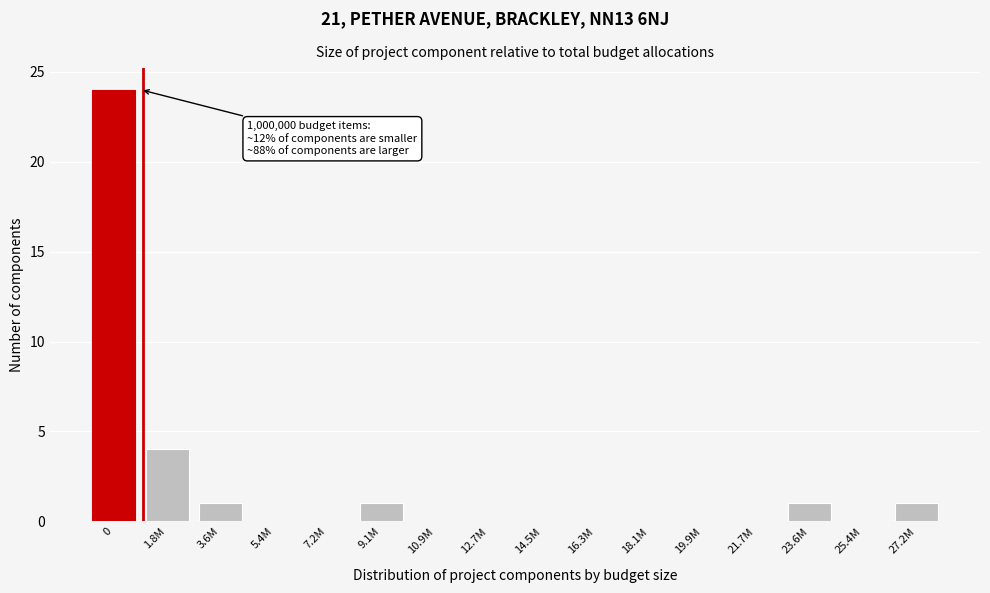

Reading right to left, list all the values displayed in this chart.

27.2M=1	25.4M=0	23.6M=1	21.7M=0	19.9M=0	18.1M=0	16.3M=0	14.5M=0	12.7M=0	10.9M=0	9.1M=1	7.2M=0	5.4M=0	3.6M=1	1.8M=4	0=24